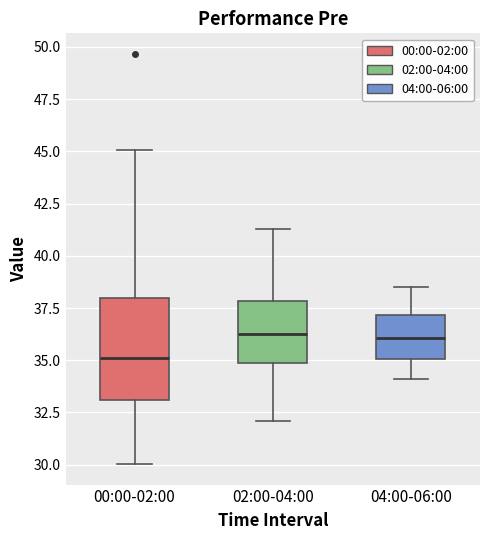

Where does the upper whisker of the box for 04:00-06:00 end on the y-axis? The values are not printed on the chart, so give them approximately, as read against the axis.

38.5